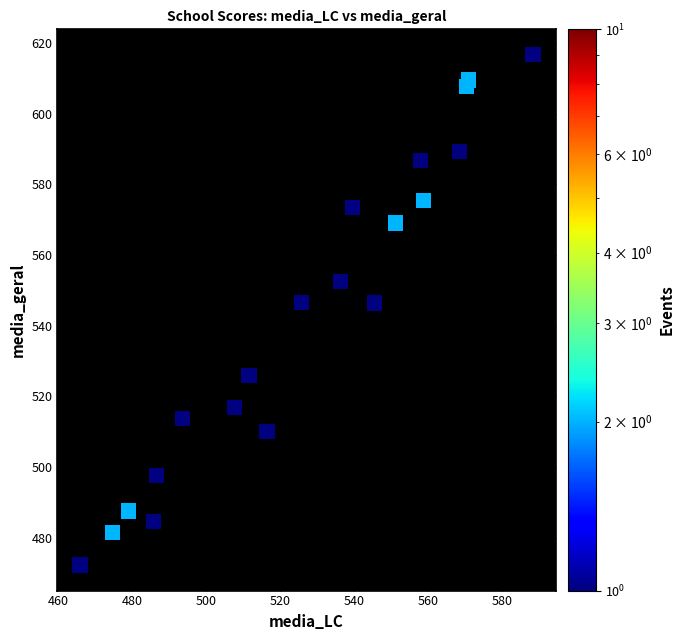

What is the range of X values (max minus min)?

122.5